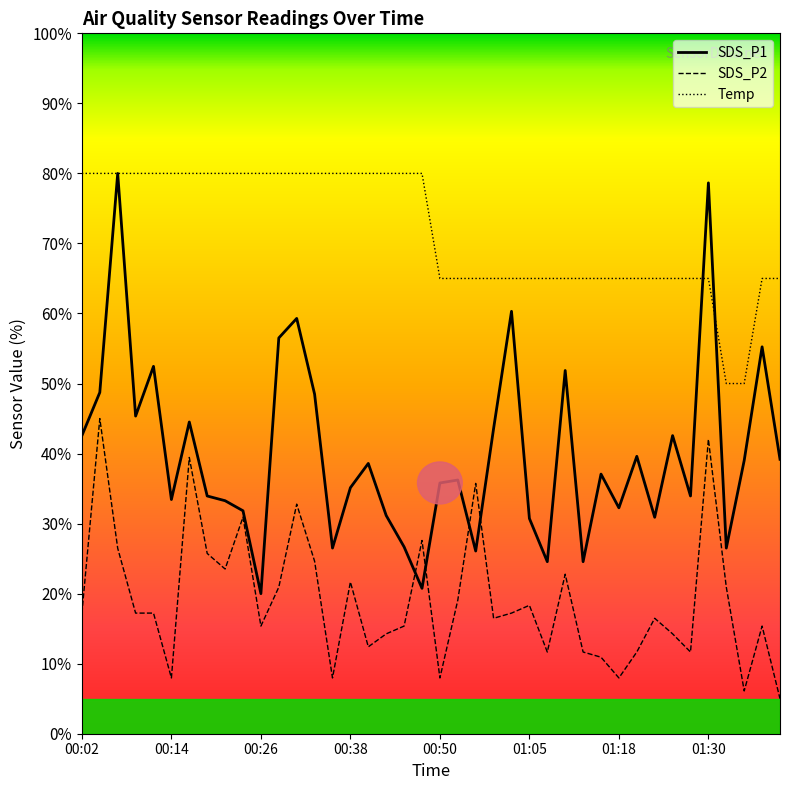

How many times do SDS_P1 and SDS_P2 cross each other?

4